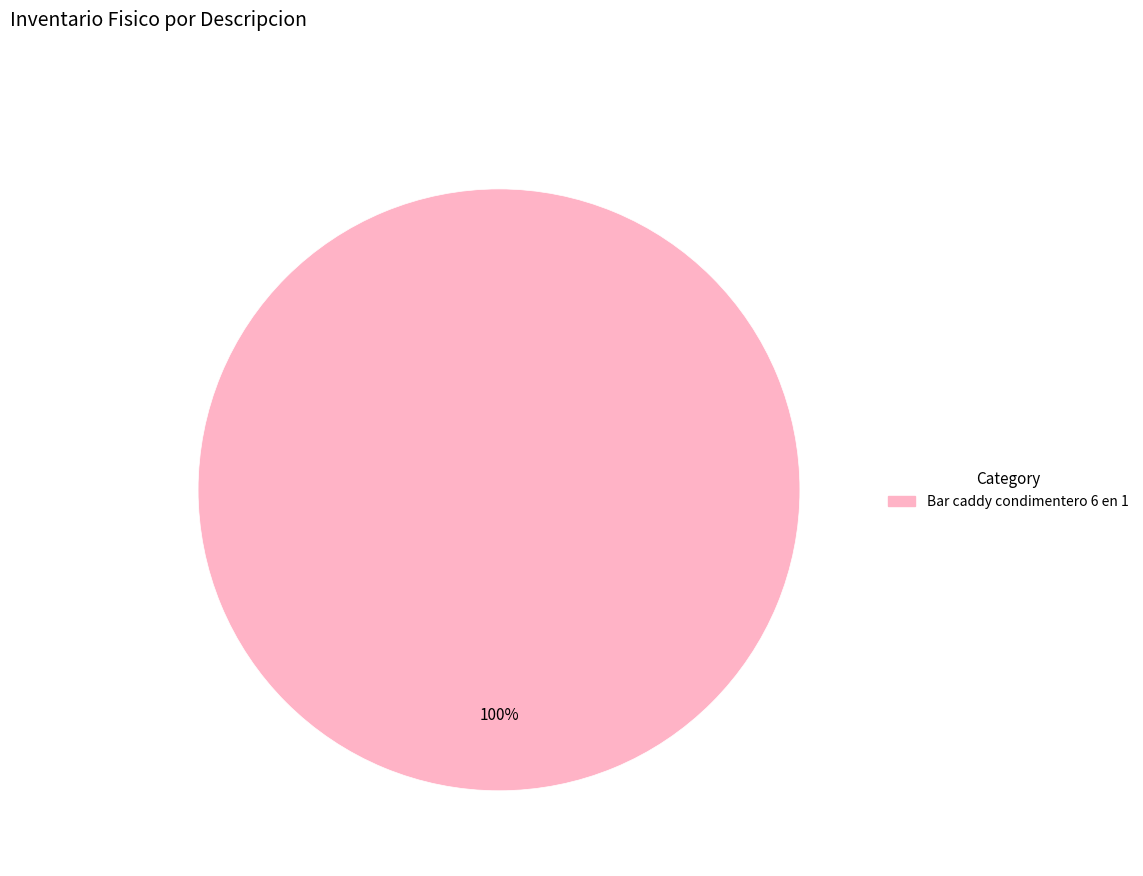

Is there a majority slice in this chart?

Yes